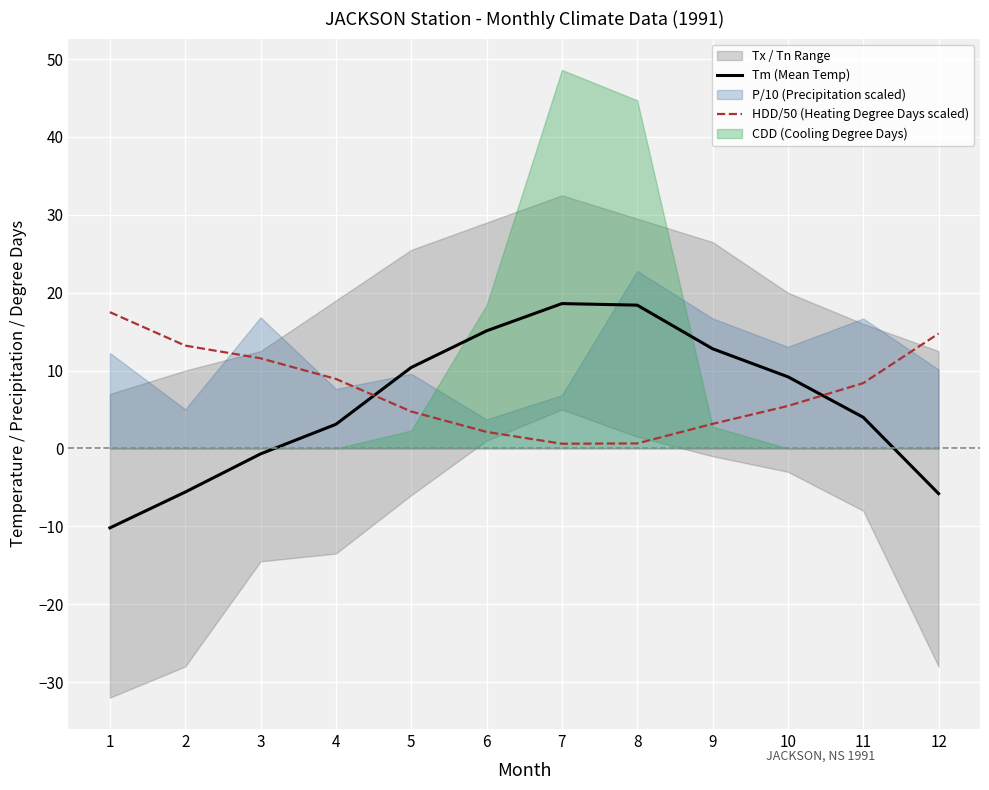

What is the value of the Tm (Mean Temp) point at the 6th from the left?

15.1